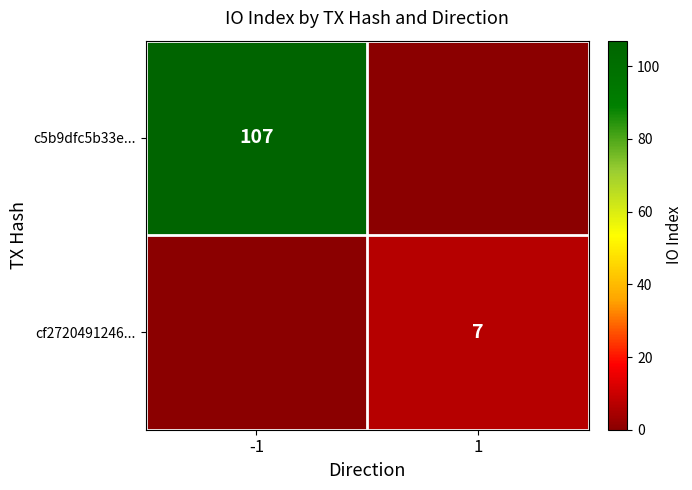

True or false: c5b9dfc5b33e... has a value of 188 at -1.

False